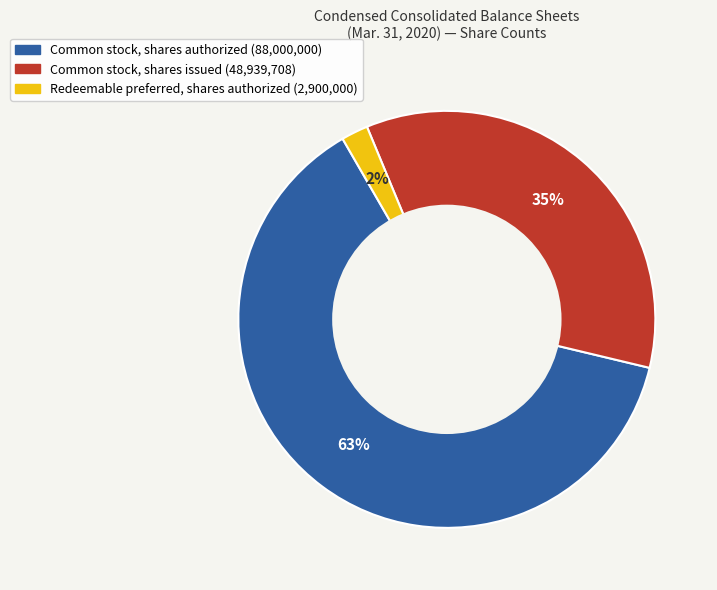

To the nearest percent, what is the difference between the largest and smallest slice percentages?

61%